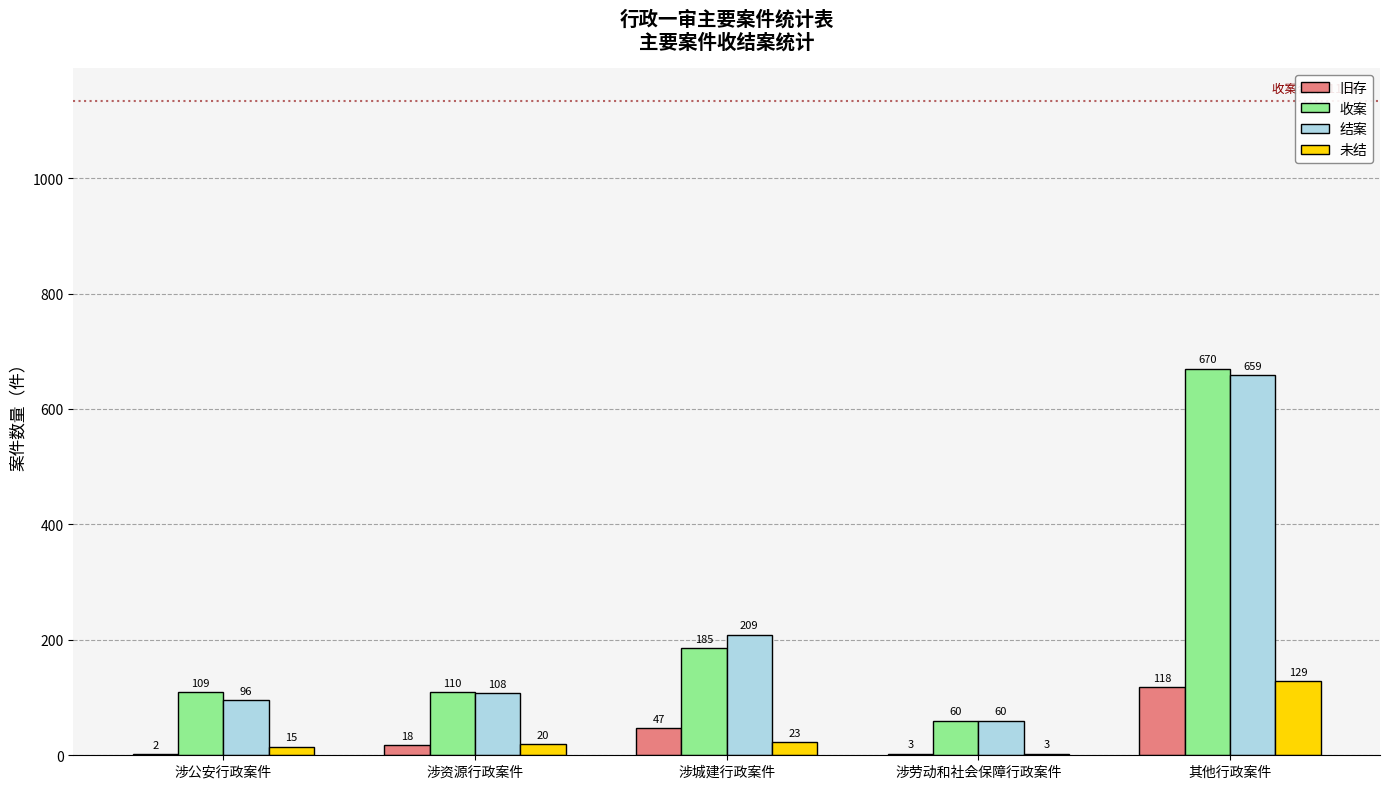

What is the sum of all 未结 values?

190